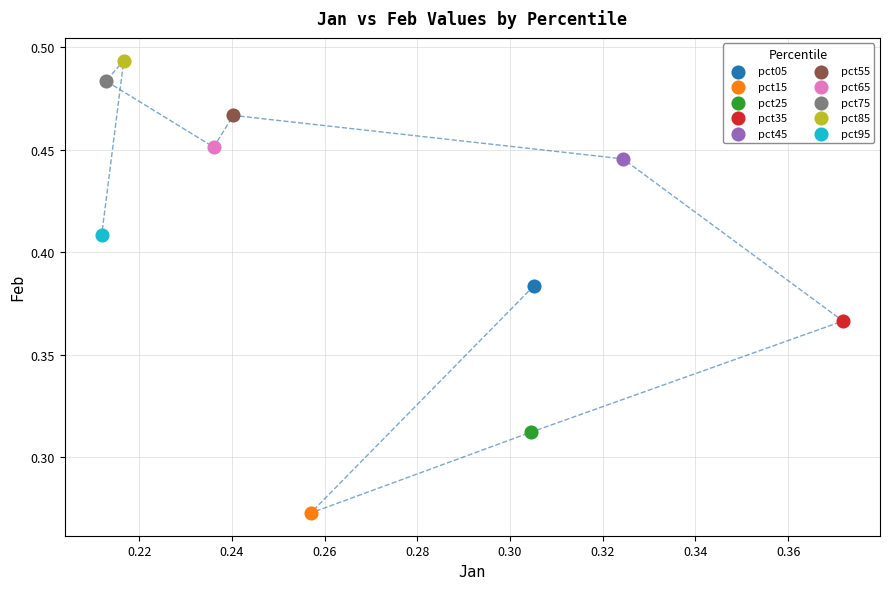

What are all the series names shown in the legend?

pct05, pct15, pct25, pct35, pct45, pct55, pct65, pct75, pct85, pct95